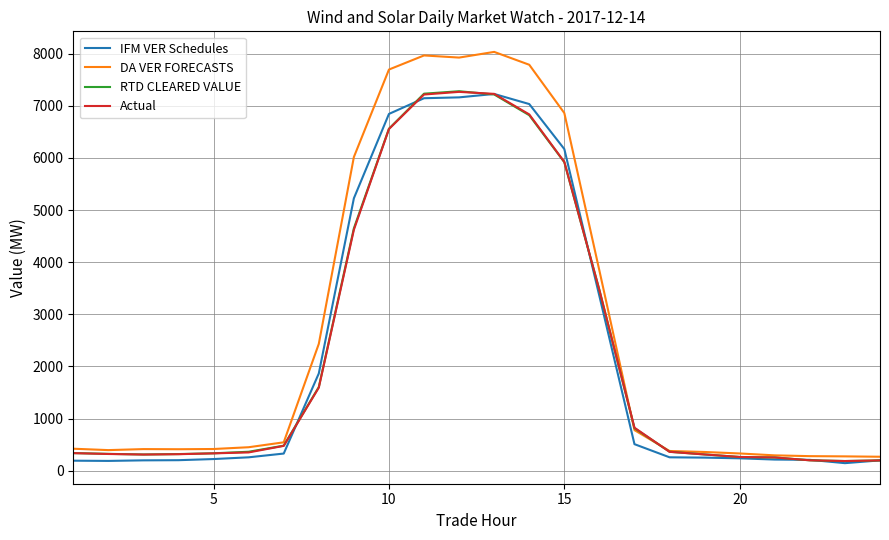

Which series has the widest spread of values?

DA VER FORECASTS